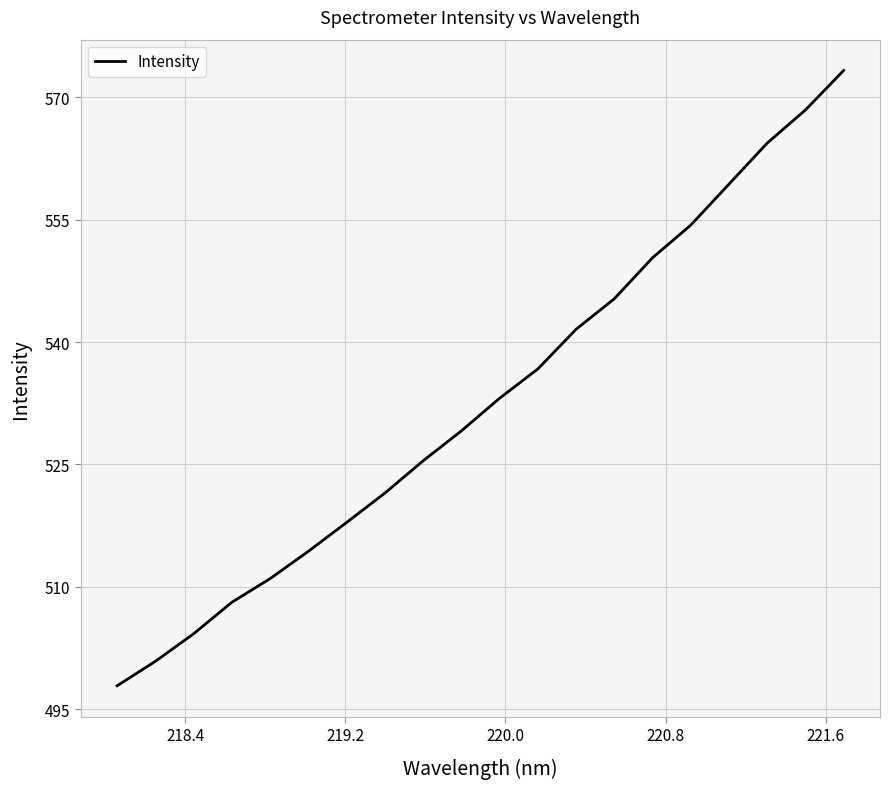

What is the maximum value shown in the chart?

573.3